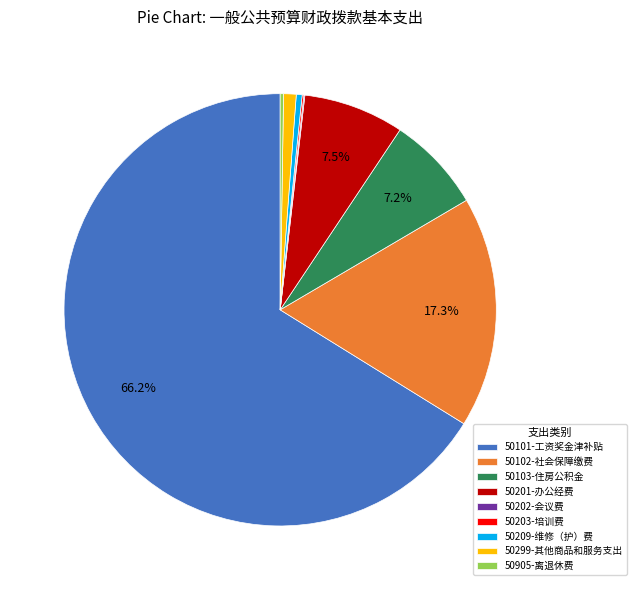

Which slice is the largest?

50101-工资奖金津补贴